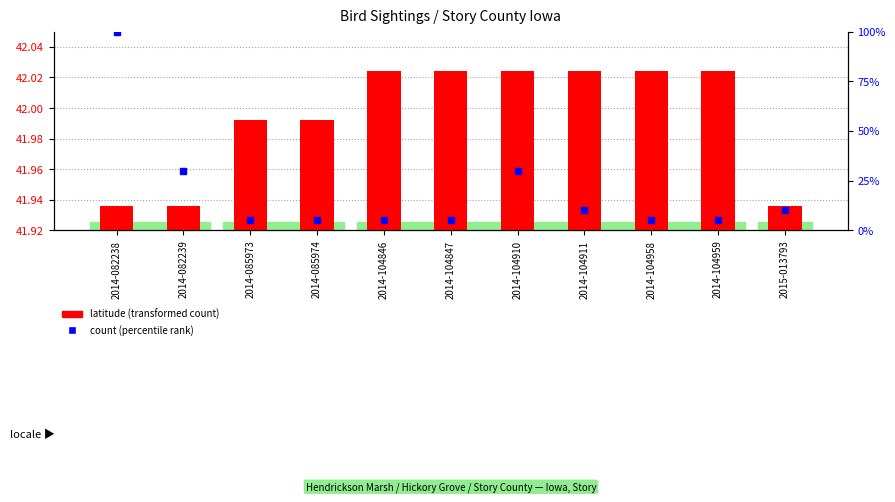

At which category is the sum across all series the highest?

2014-082238